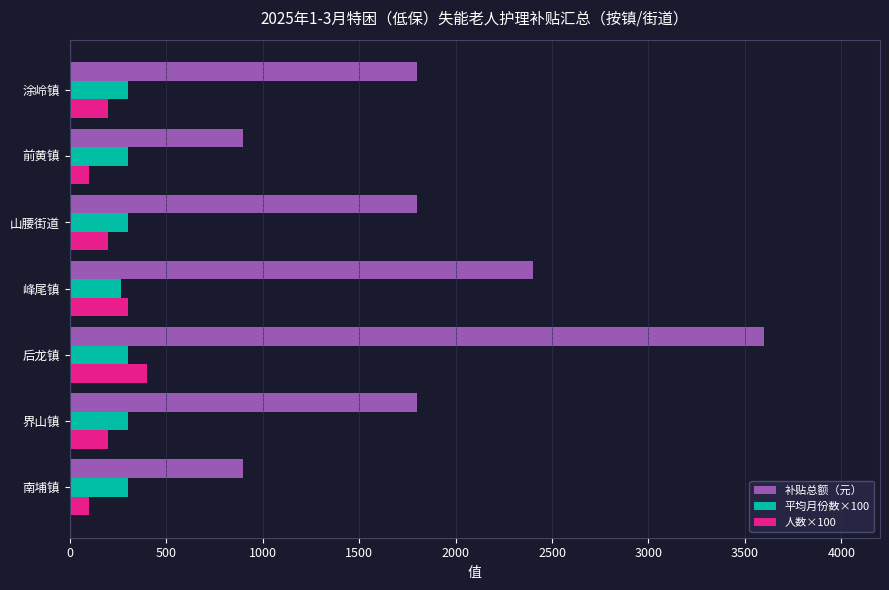

The value of 平均月份数×100 at 后龙镇 is 300.0. True or false?

True